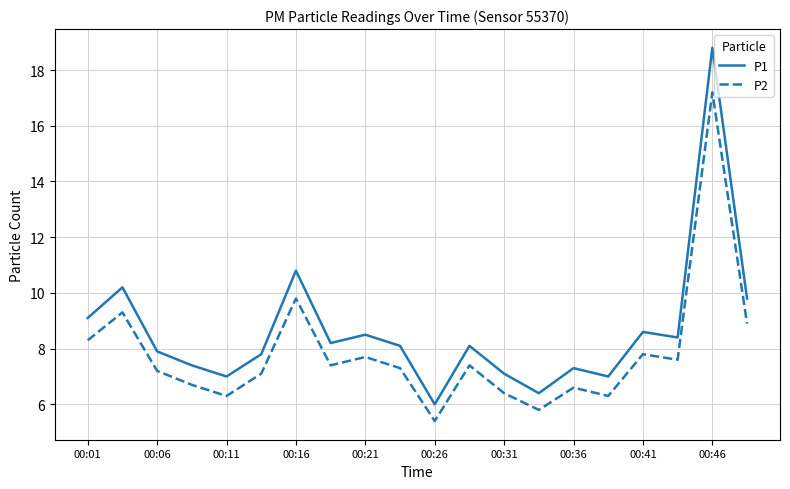

What is the difference between the maximum and minimum values in the P1 series?

12.8